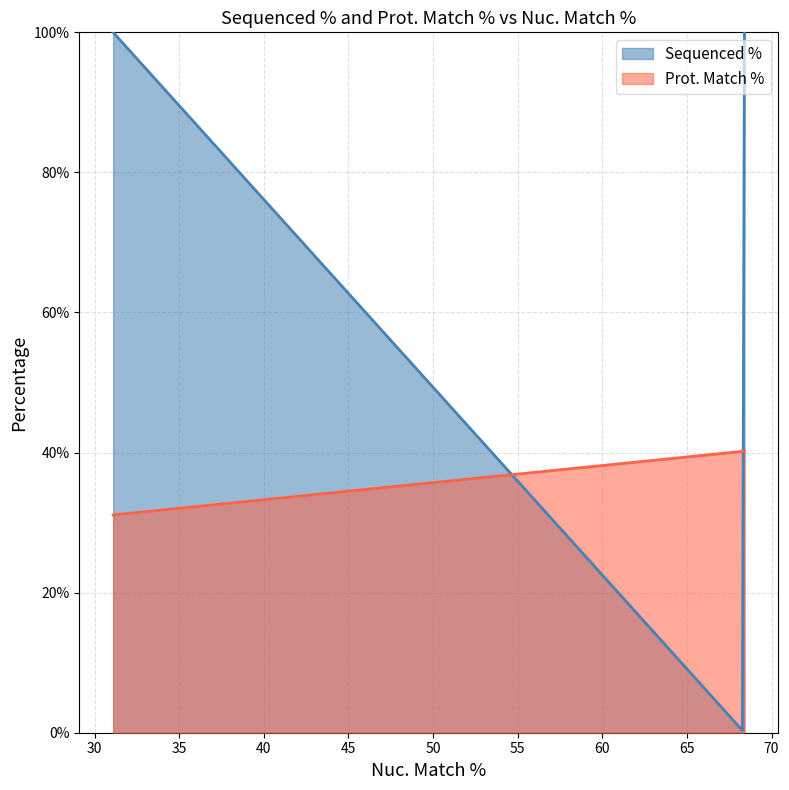

The value of Sequenced % at 68.4 is 100.0. True or false?

True